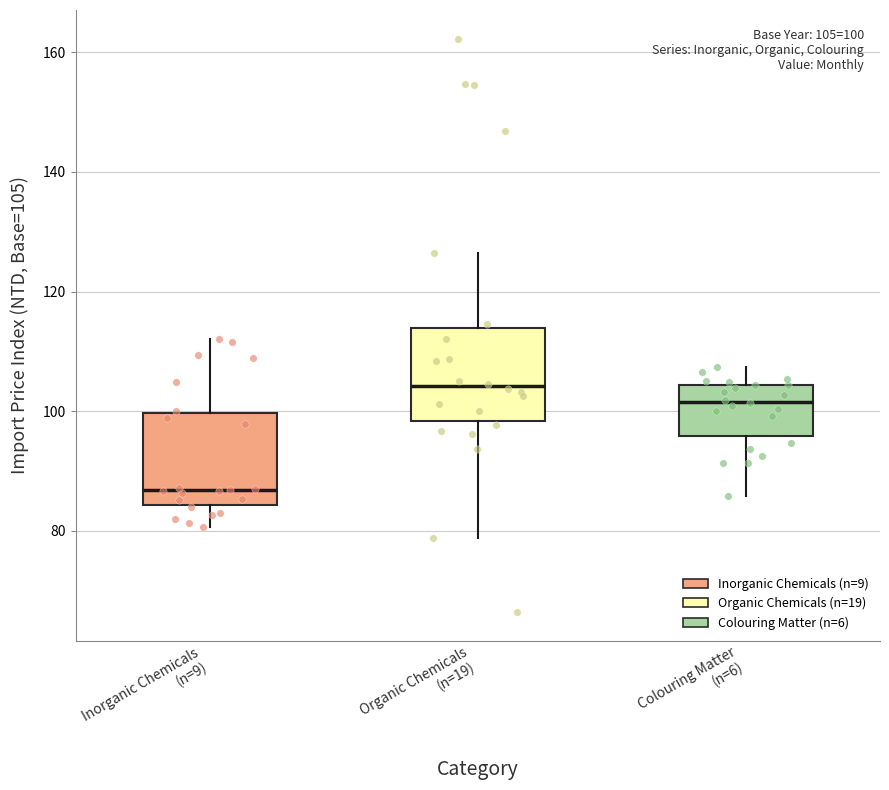

Which box has the highest median line?

Organic Chemicals (n=19)